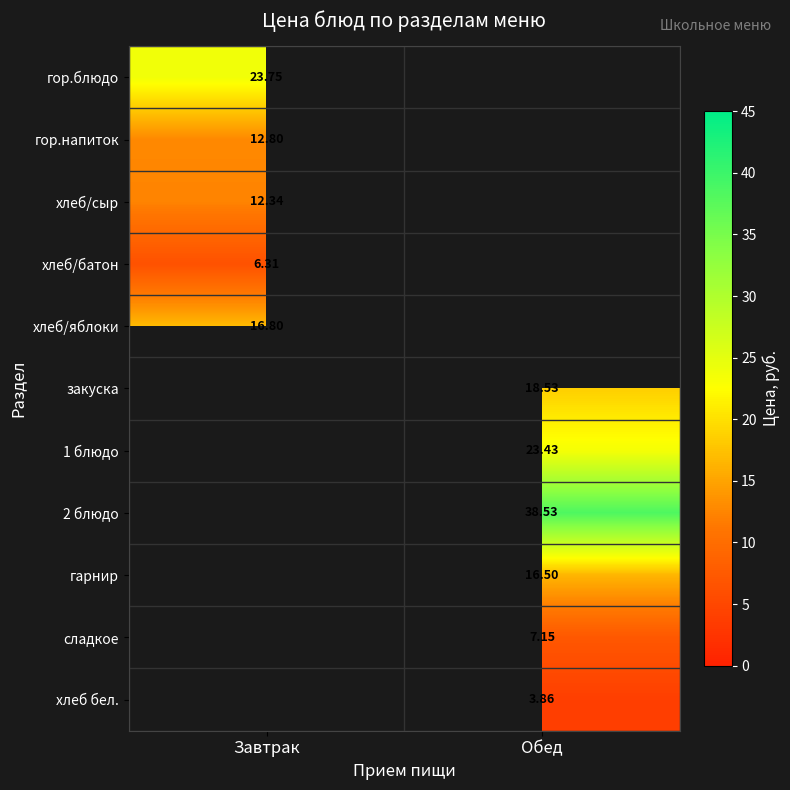

What is the maximum value for 1 блюдо?

23.4